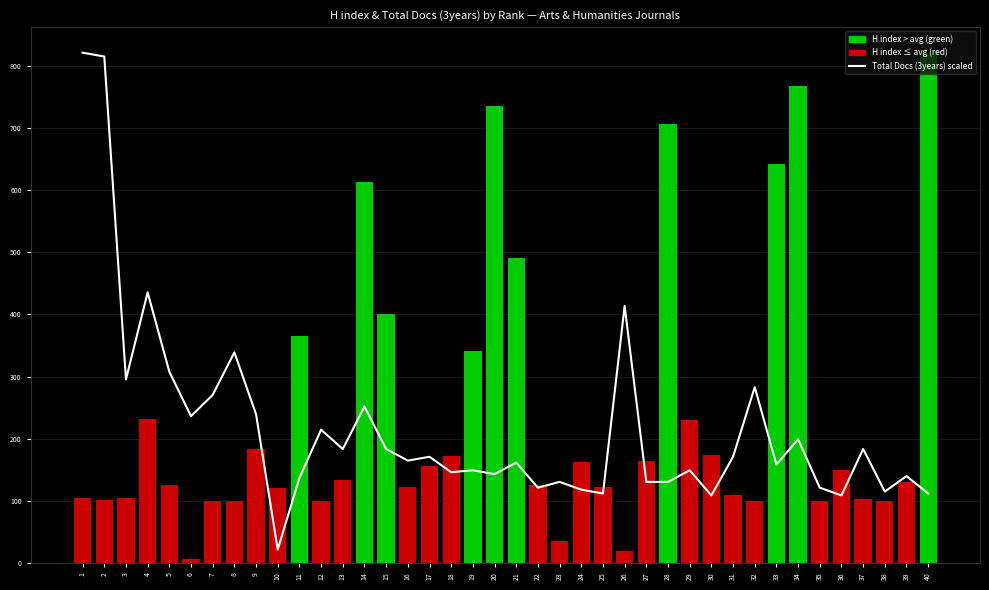

Which series changed the most between 27 and 37?

H index